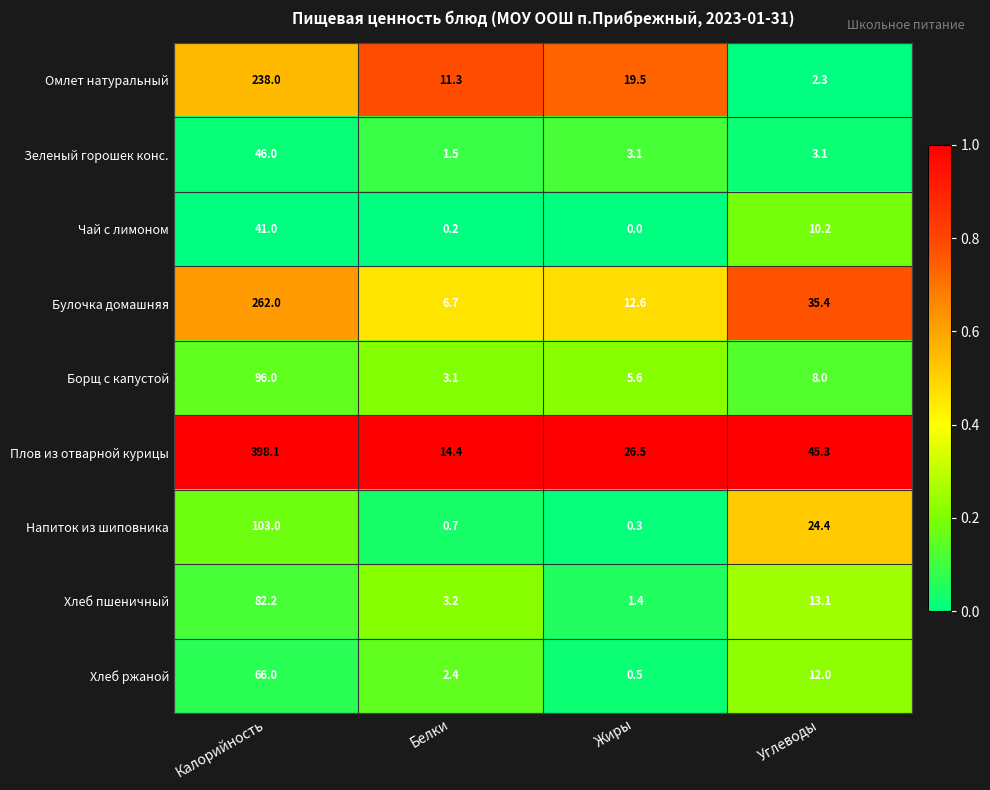

What is the average value of the Булочка домашняя series?

79.2